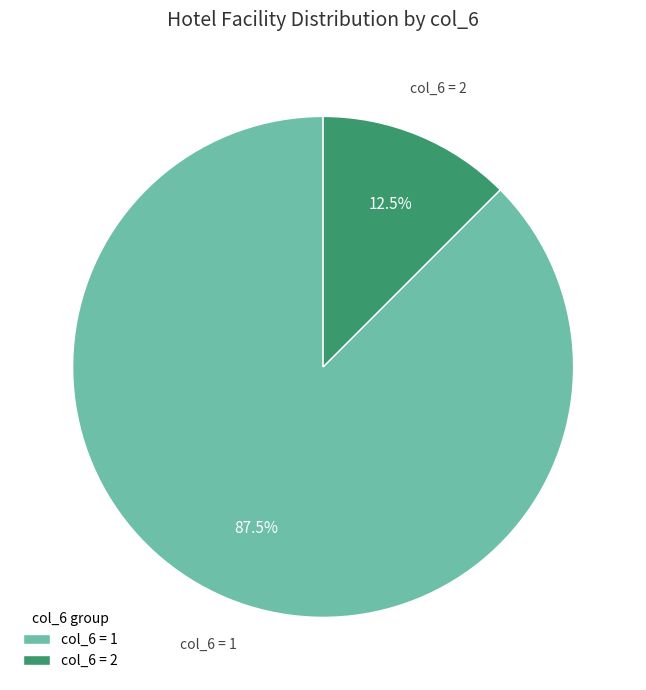

Does col_6 = 1 represent more than half of the total?

Yes